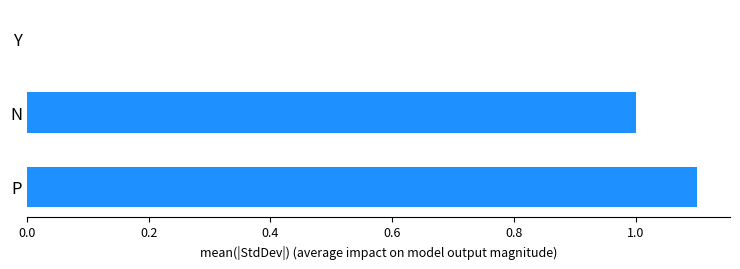

What is the sum of all values?

2.1